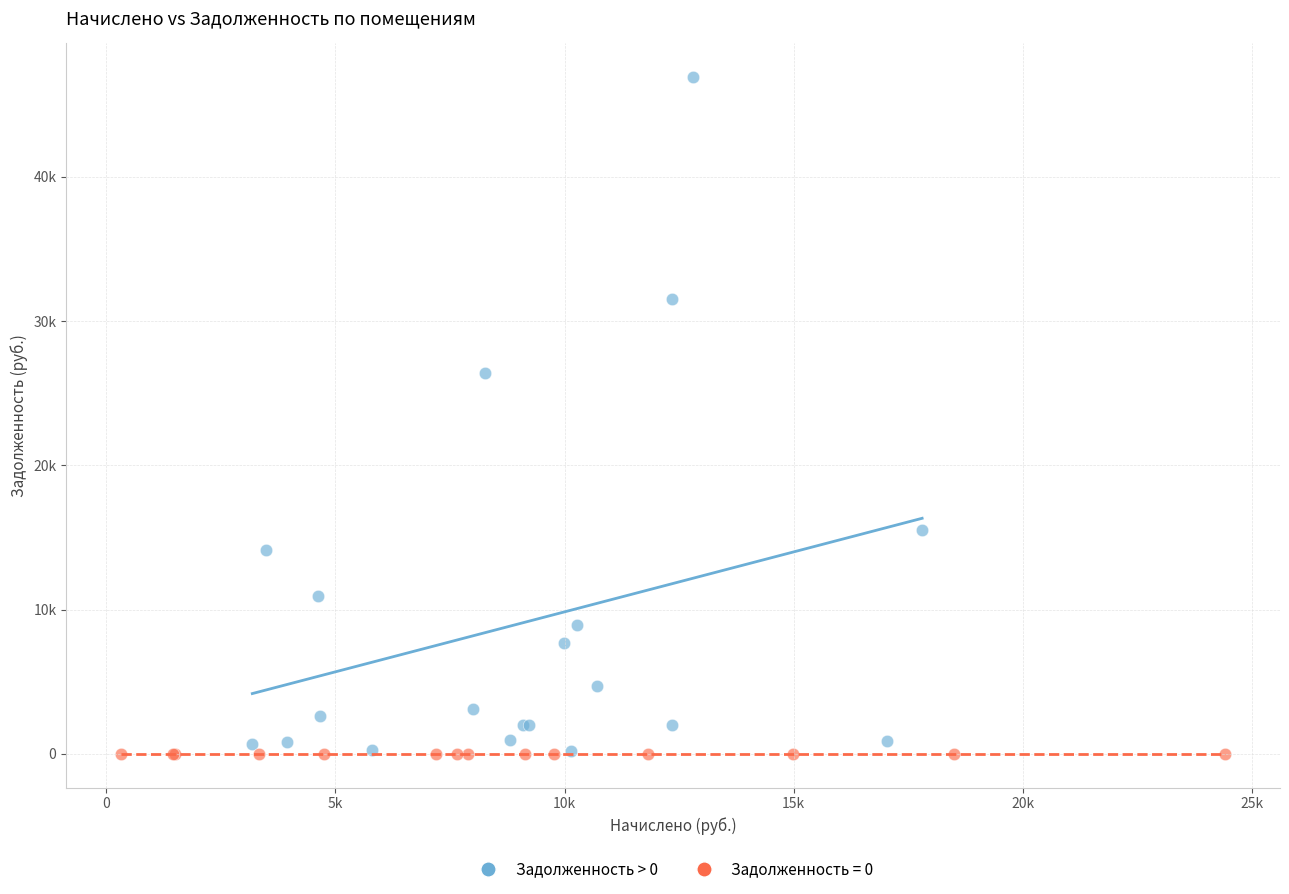

What are all the series names shown in the legend?

Задолженность > 0, Задолженность = 0